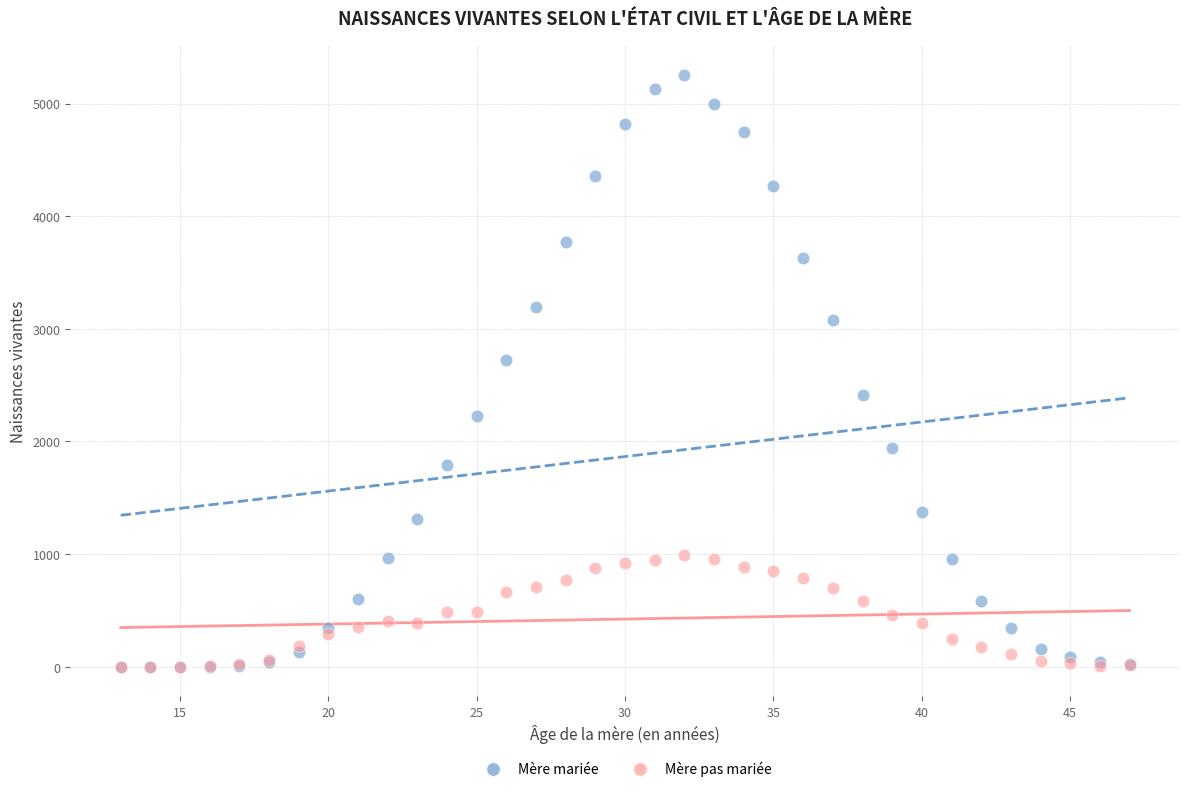

Across all series, what Y value is closest to 2628?

2724